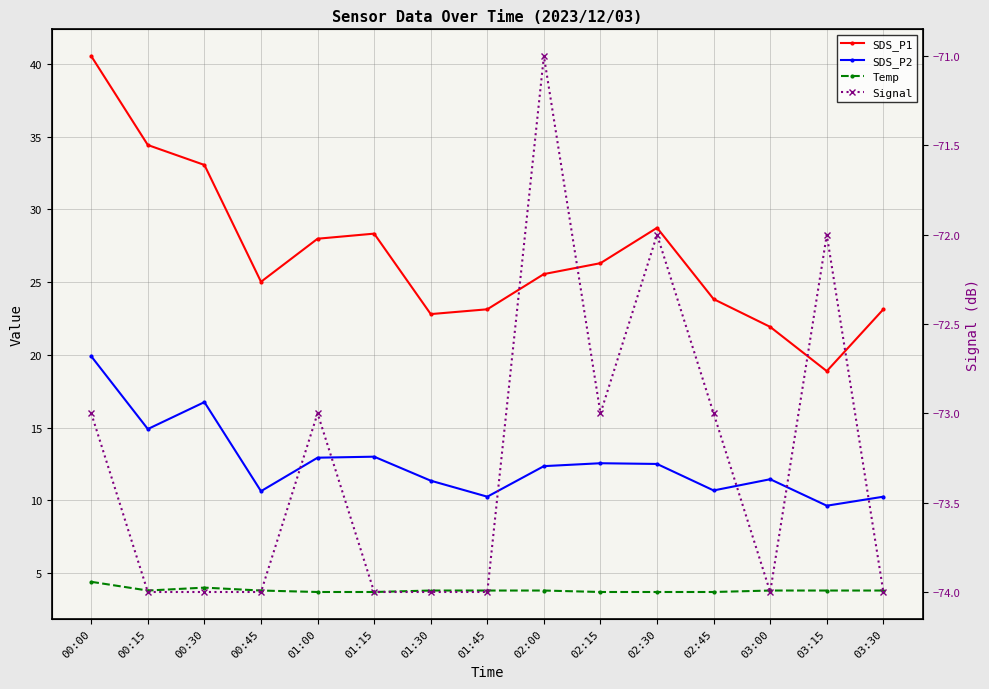

The Temp series shows 1.5 at 03:30. True or false?

False